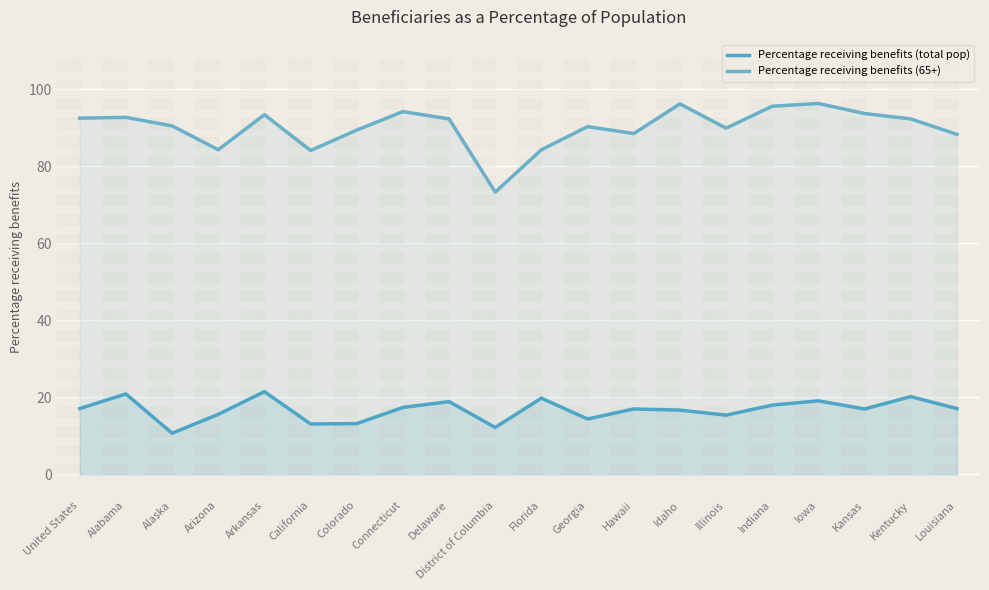

How many values in the Percentage receiving benefits (total pop) series are below 17?

8